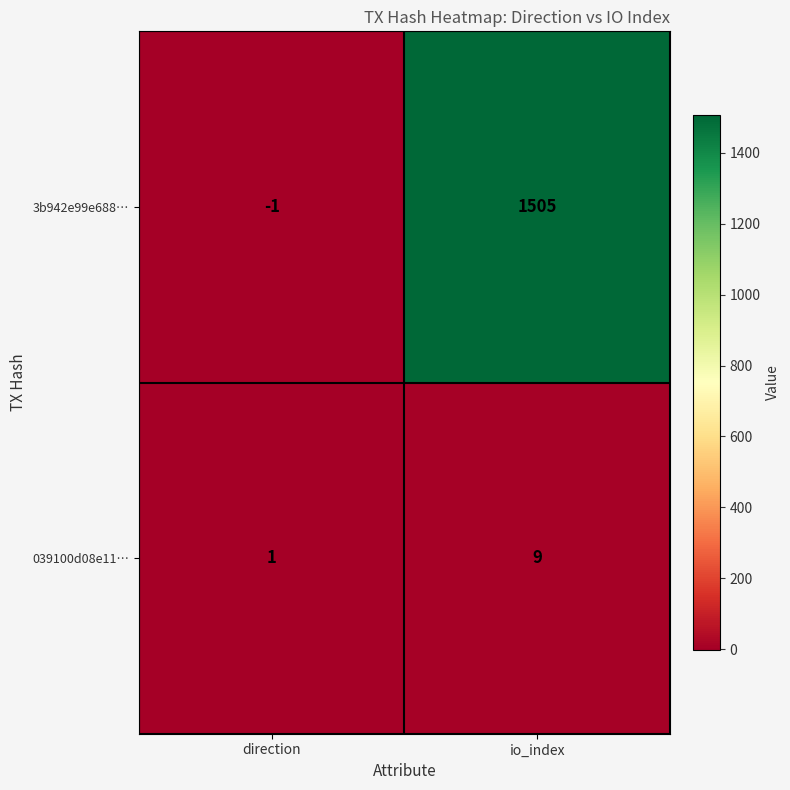

Which series has the widest spread of values?

3b942e99e688…